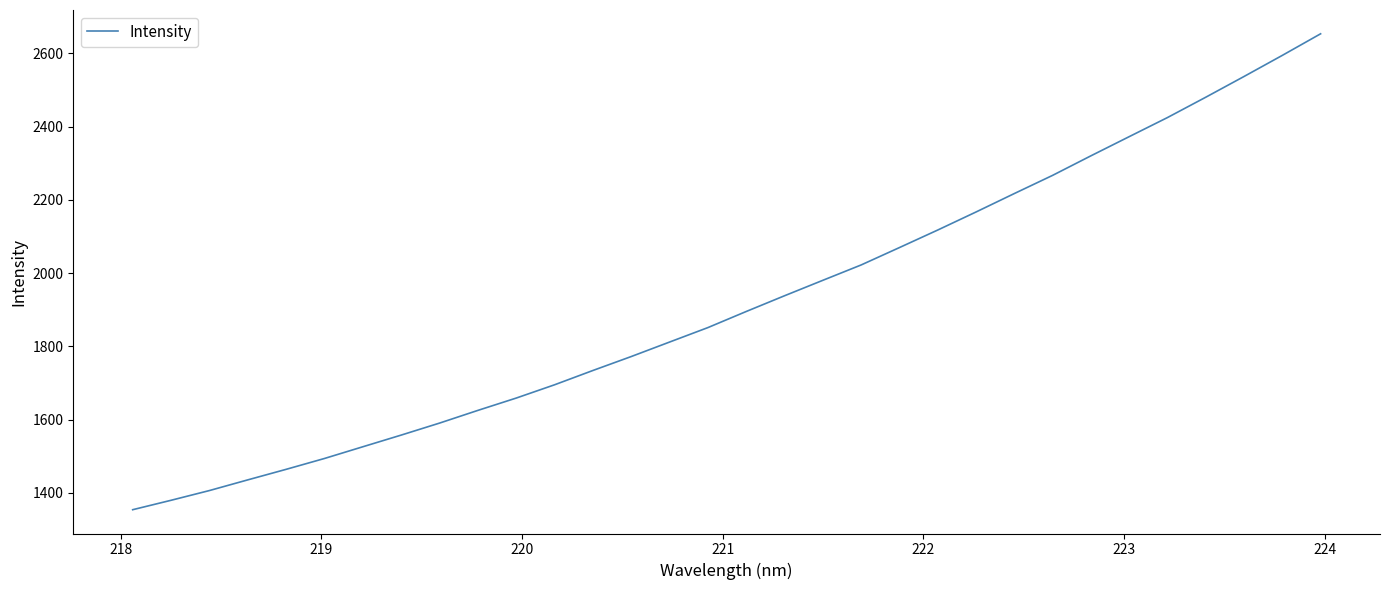

What is the greatest value displayed?

2653.2